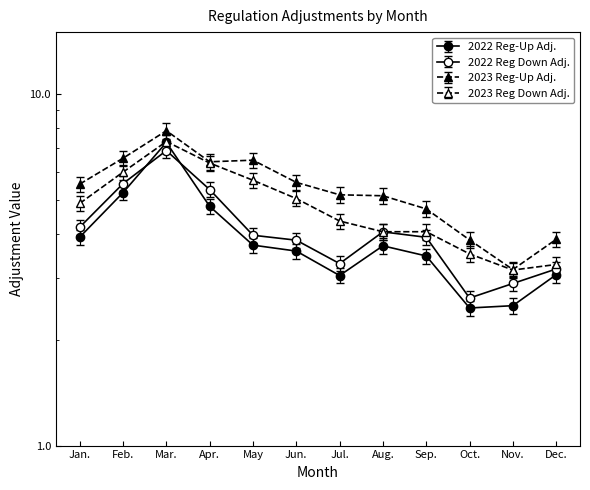

What is the difference between the 2022 Reg-Up Adj. values at Oct. and Dec.?

0.6